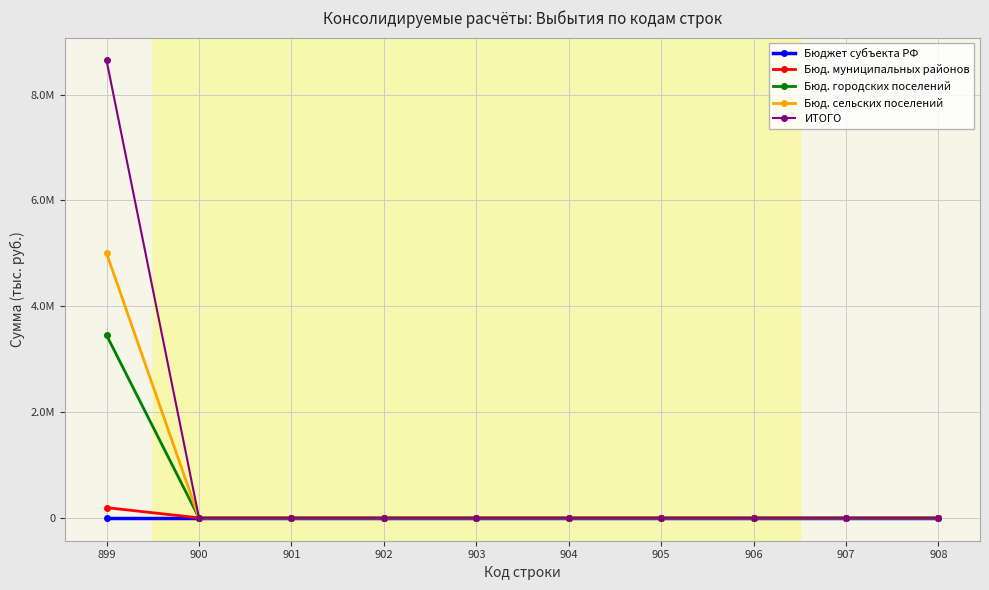

True or false: Бюд. муниципальных районов and Бюджет субъекта РФ intersect in this chart.

False